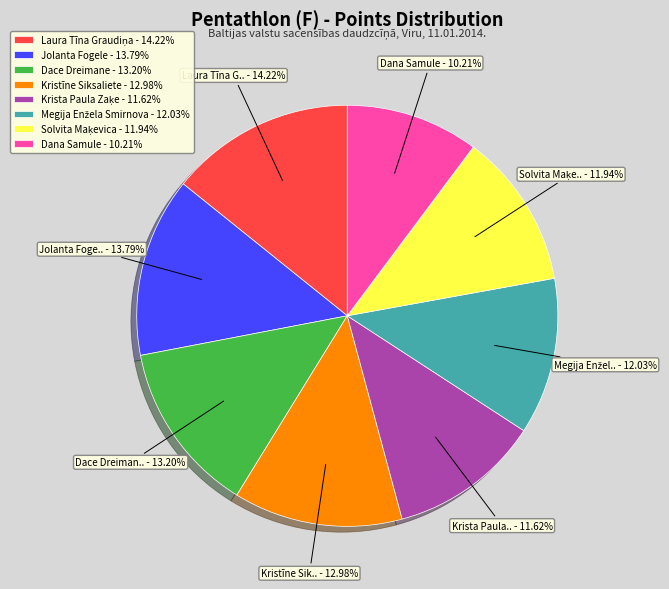

Is there any slice that represents more than half of the pie?

No